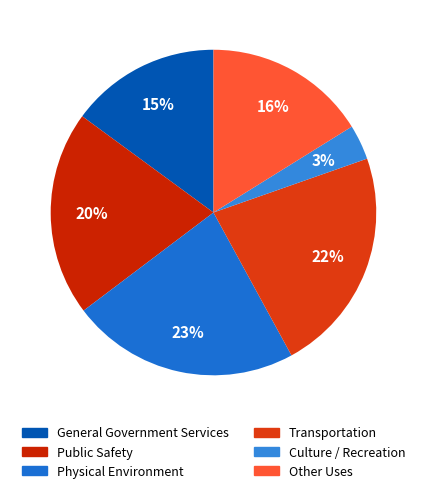

The Physical Environment slice represents 10% of the pie. True or false?

False